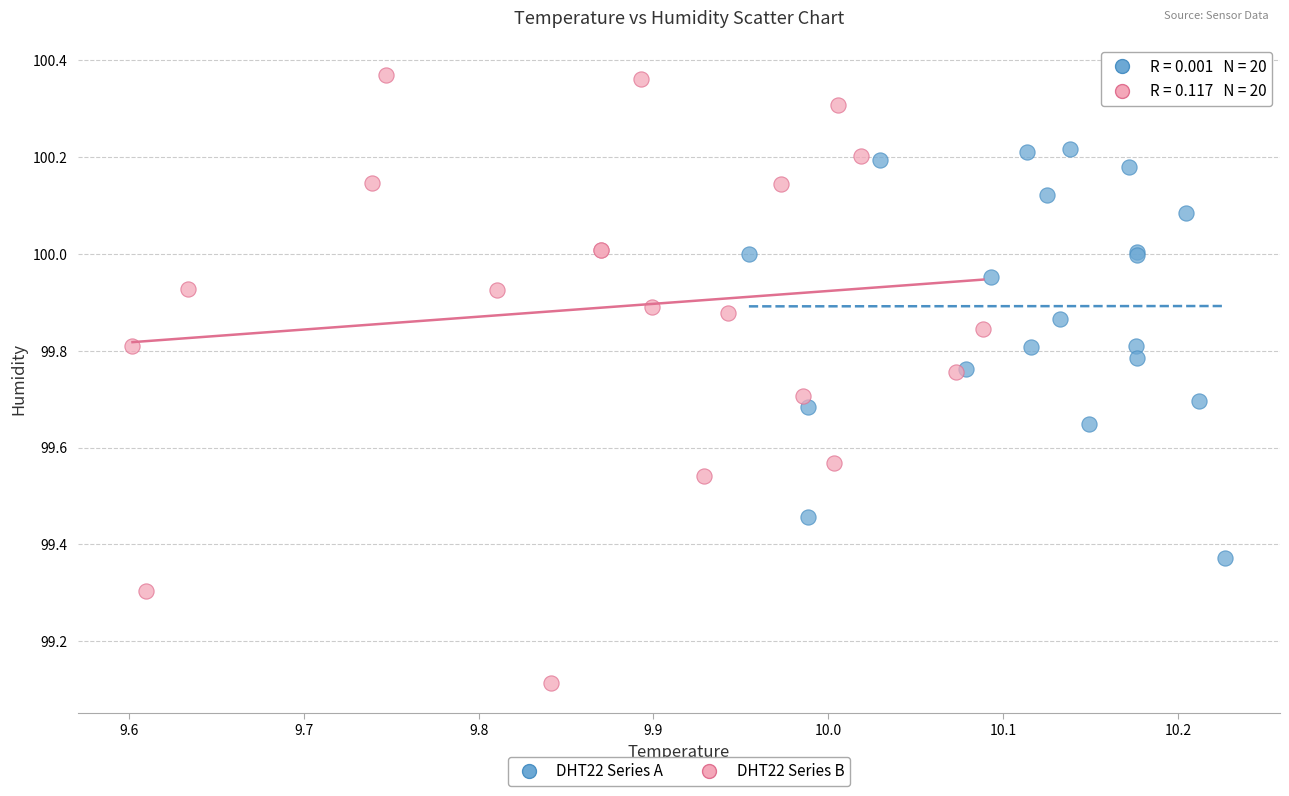

Which series contains the highest Y value?

DHT22 Series B